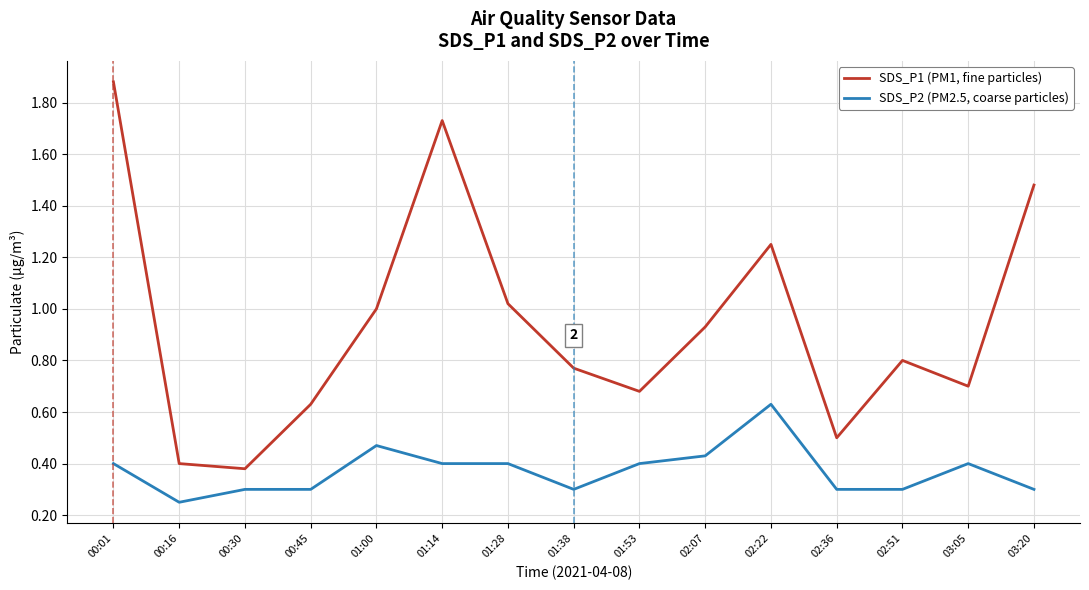

Which series has the largest total across all categories?

SDS_P1 (PM1, fine particles)